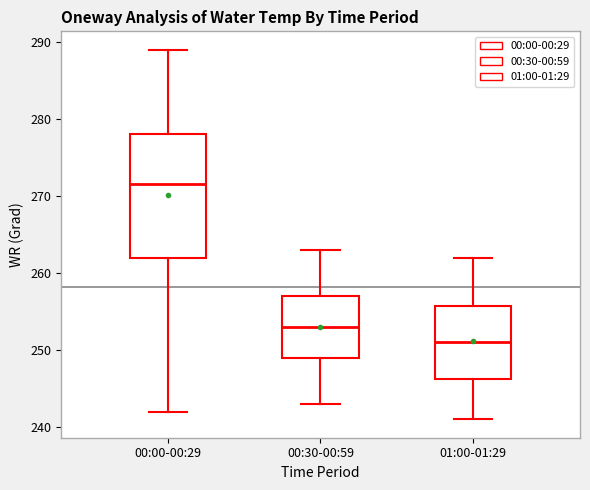

Where is the lower edge of the box for 01:00-01:29 on the y-axis? The values are not printed on the chart, so give them approximately, as read against the axis.

246